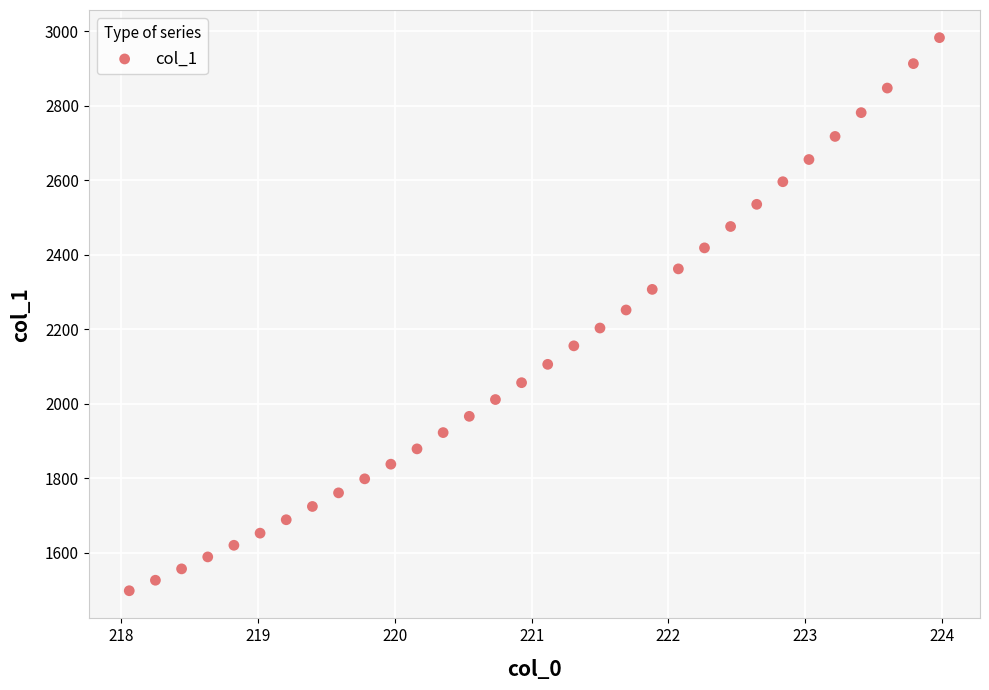

What is the range of X values (max minus min)?

5.9